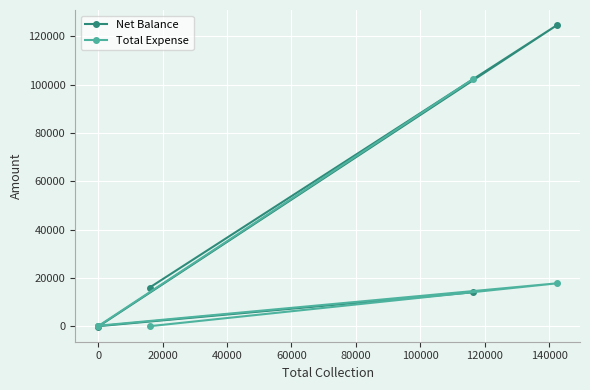

What is the value of the Total Expense point at the 4th from the left?

17747